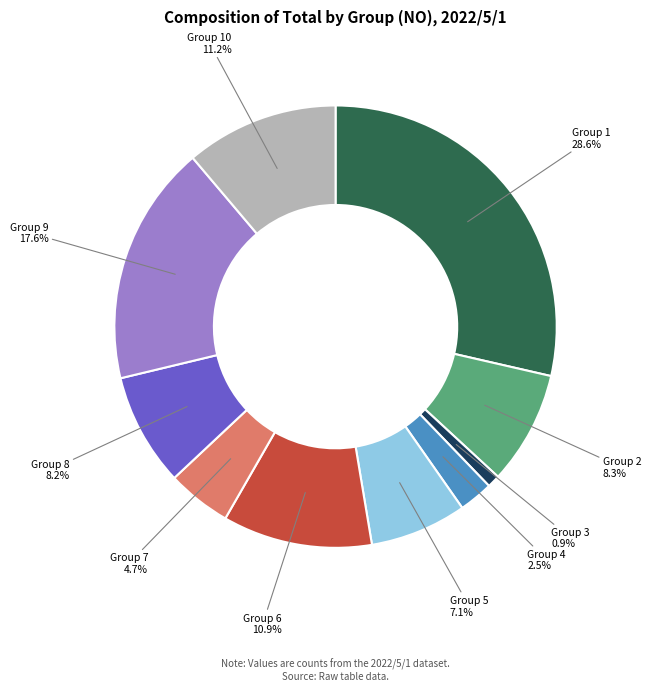

Is Group 4 the majority of the pie?

No